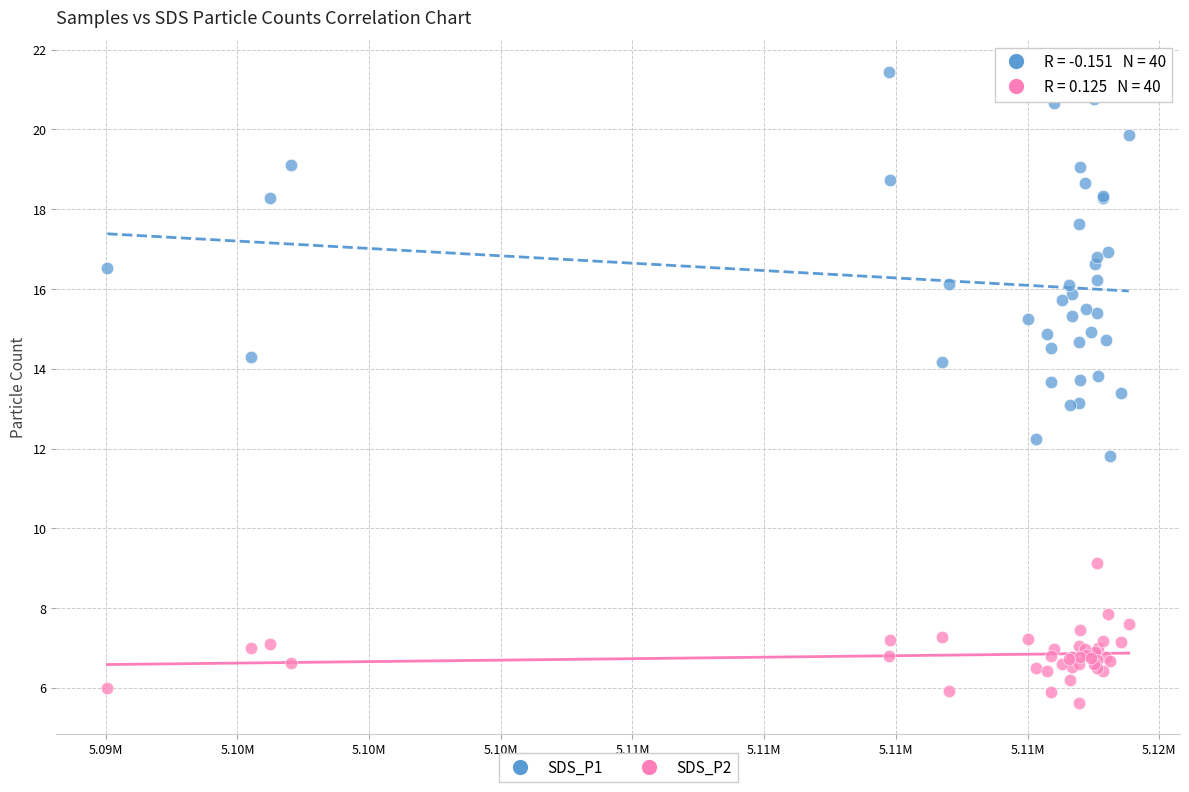

Which series has the largest Y range (max minus min)?

SDS_P1